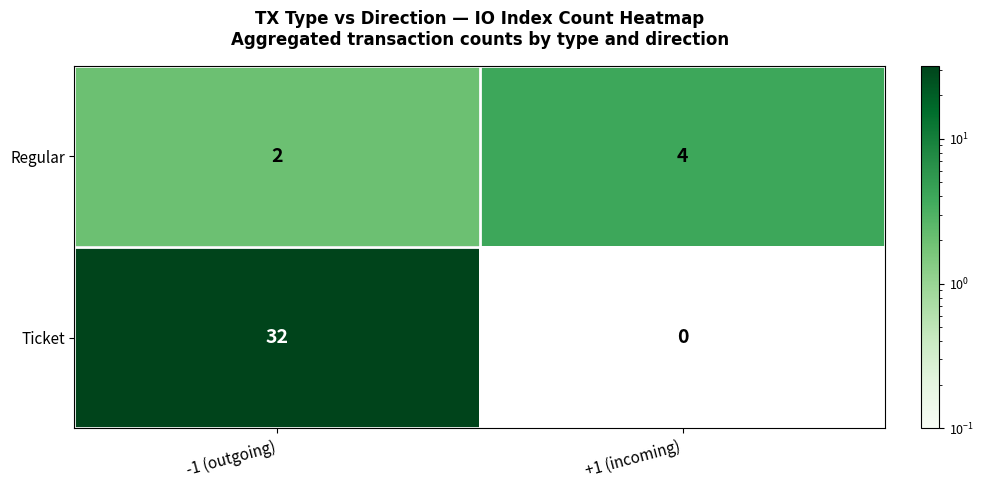

What is the sum of the Regular values at +1 (incoming) and -1 (outgoing)?

6